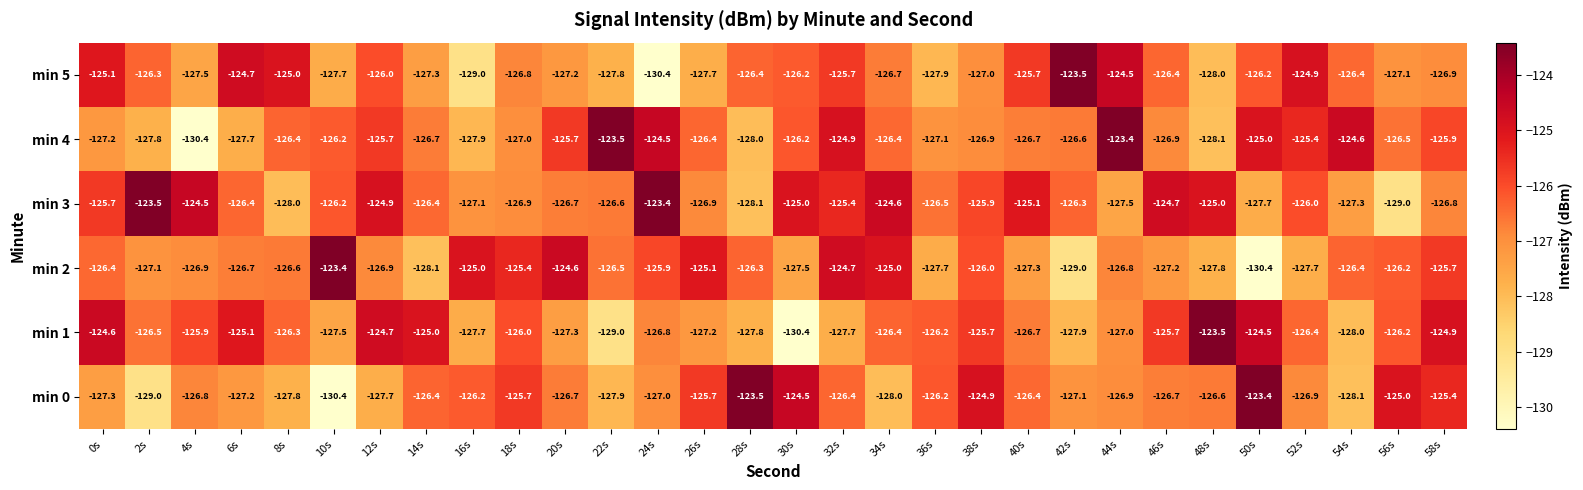

What is the maximum value shown in the chart?

-123.4